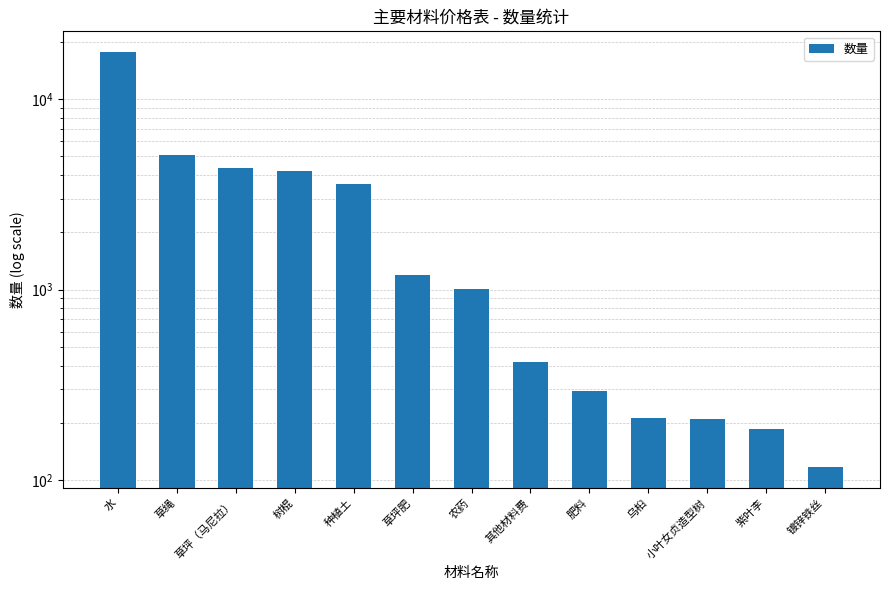

List the labels in order of value, largest first.

水, 草绳, 草坪（马尼拉）, 树棍, 种植土, 草坪肥, 农药, 其他材料费, 肥料, 乌桕, 小叶女贞造型树, 紫叶李, 镀锌铁丝